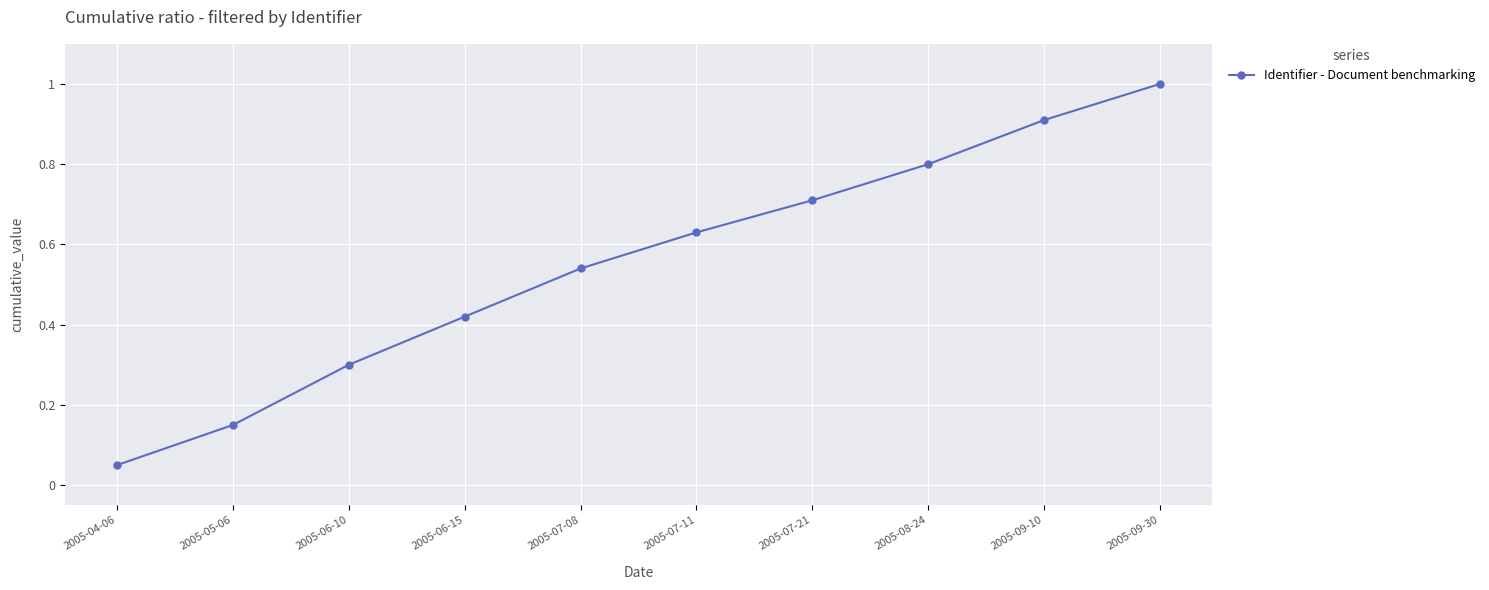

What is the ratio of the value at 2005-08-24 to the value at 2005-09-30?

0.8